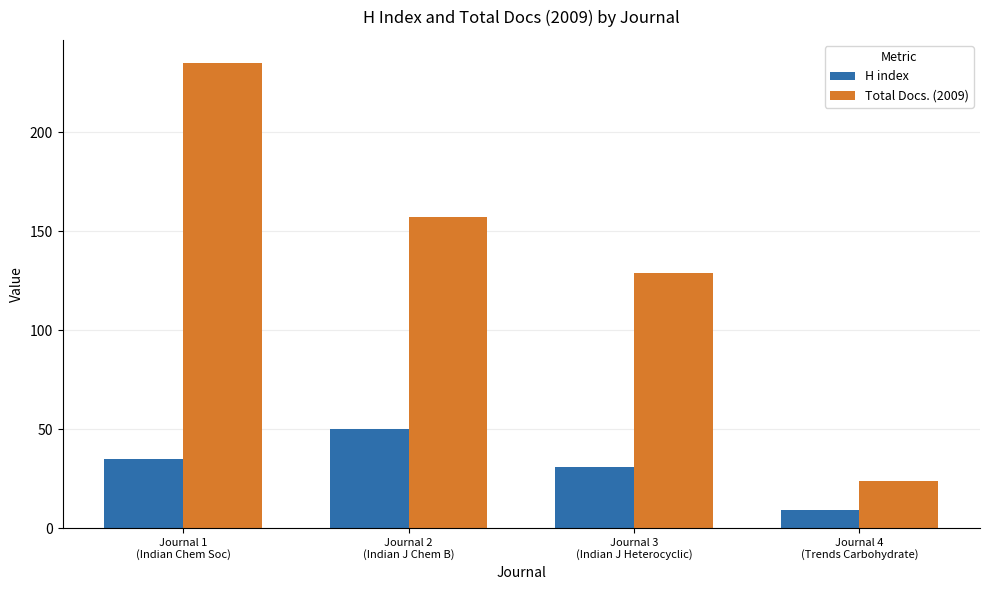

At which label is H index closest to 29?

Journal 3
(Indian J Heterocyclic)